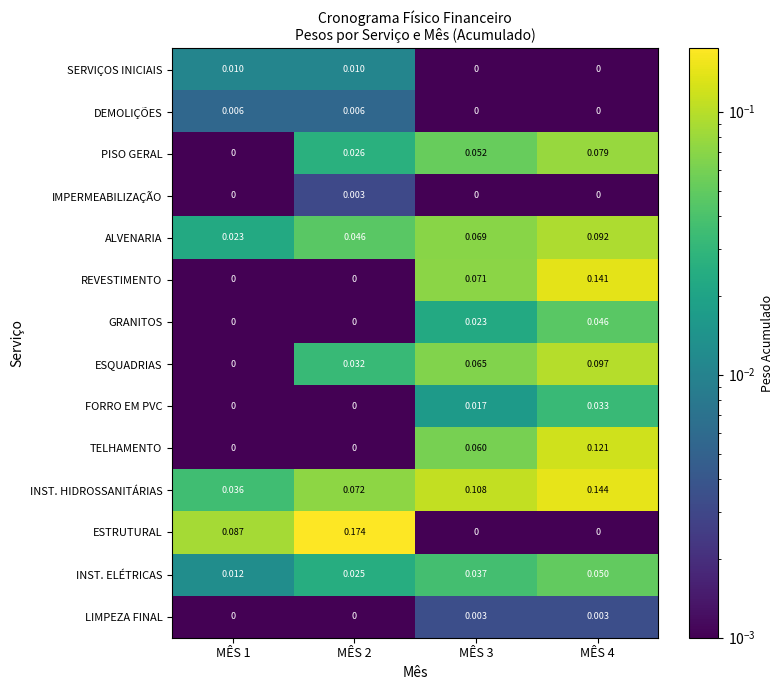

Which series has the largest total across all categories?

INST. HIDROSSANITÁRIAS